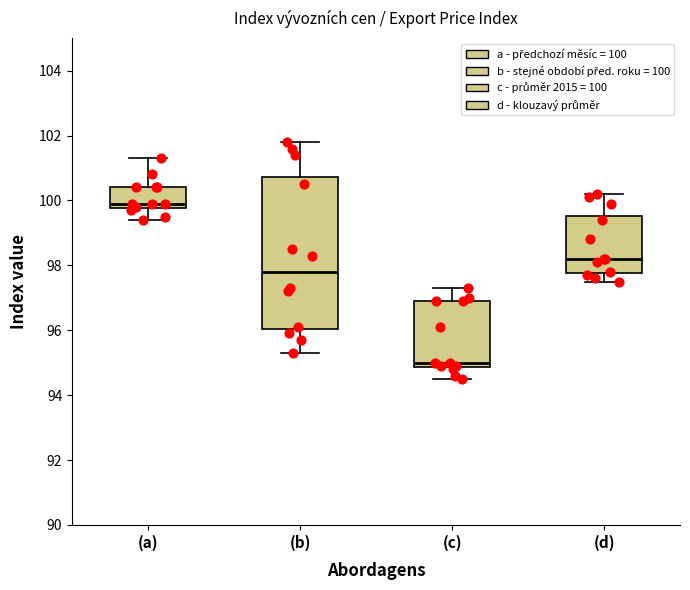

Comparing the boxes themselves (not the whiskers), which one is the tallest?

(b)